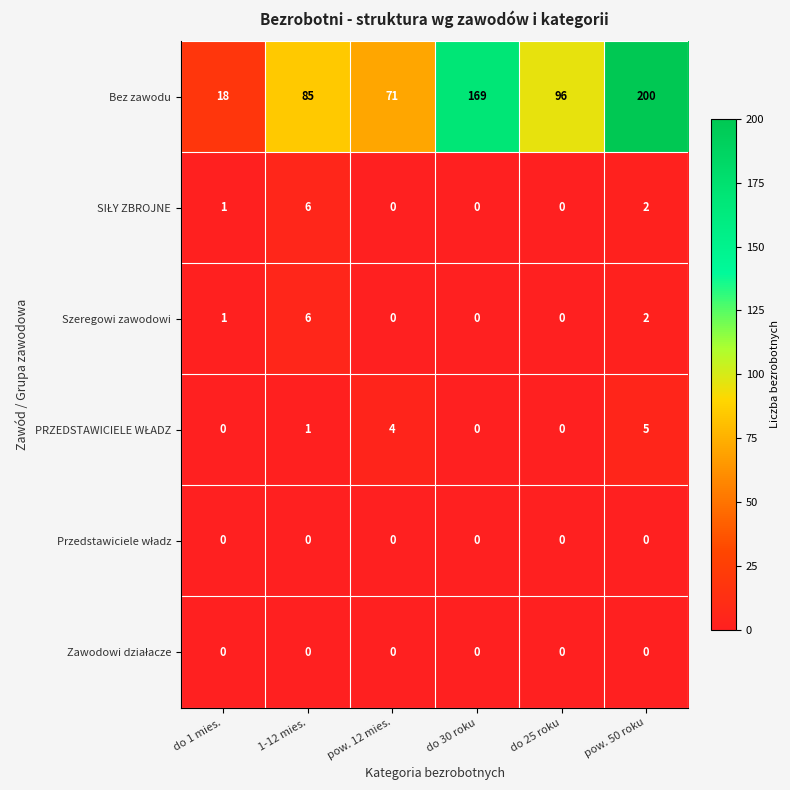

What is the spread (max minus min) of values at pow. 50 roku?

200